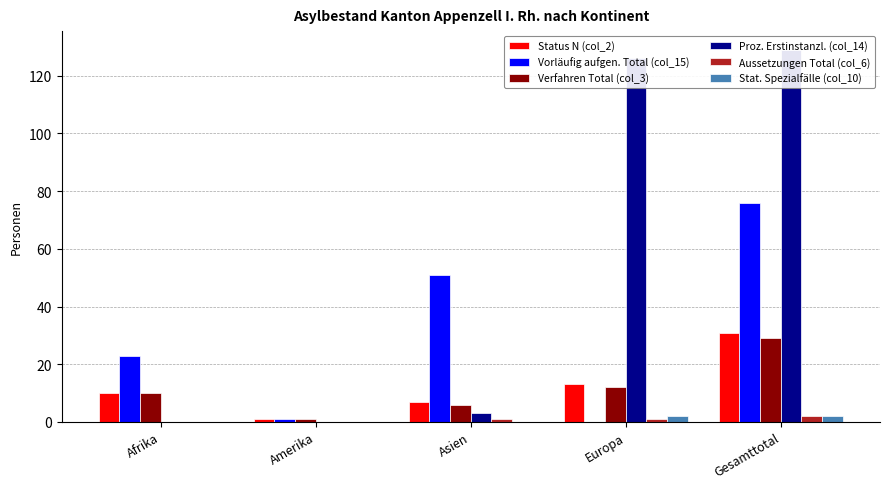

What are all the series names shown in the legend?

Status N (col_2), Vorläufig aufgen. Total (col_15), Verfahren Total (col_3), Proz. Erstinstanzl. (col_14), Aussetzungen Total (col_6), Stat. Spezialfälle (col_10)